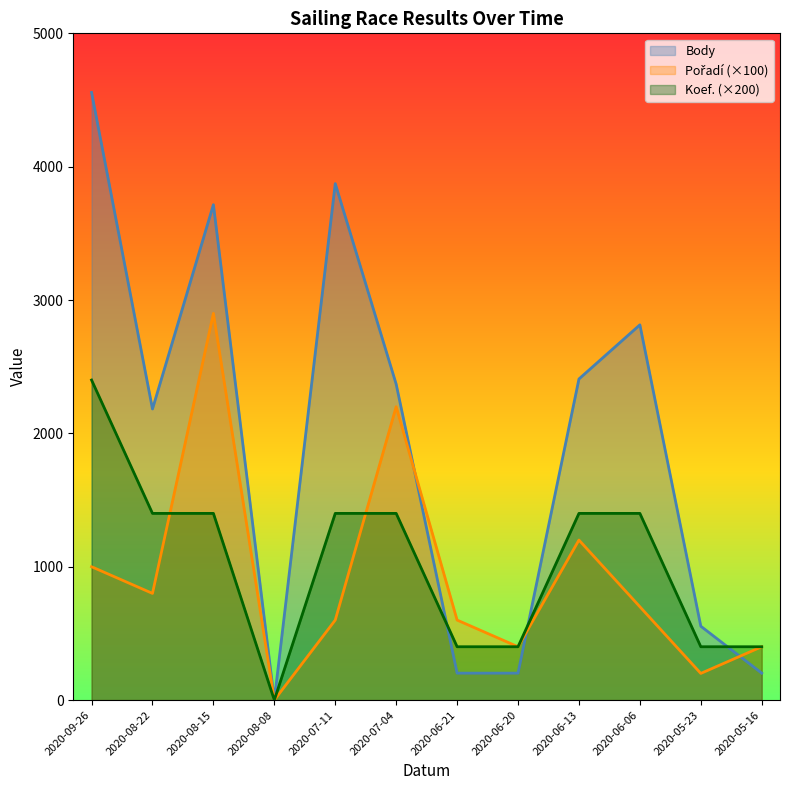

What is the label of the 5th point from the left?

2020-07-11